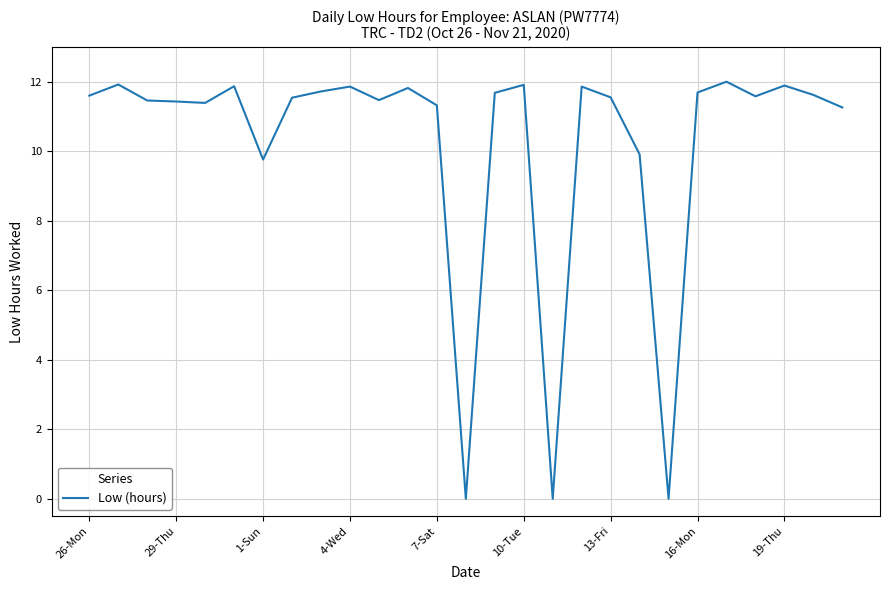

What is the difference between the maximum and minimum values?

12.0